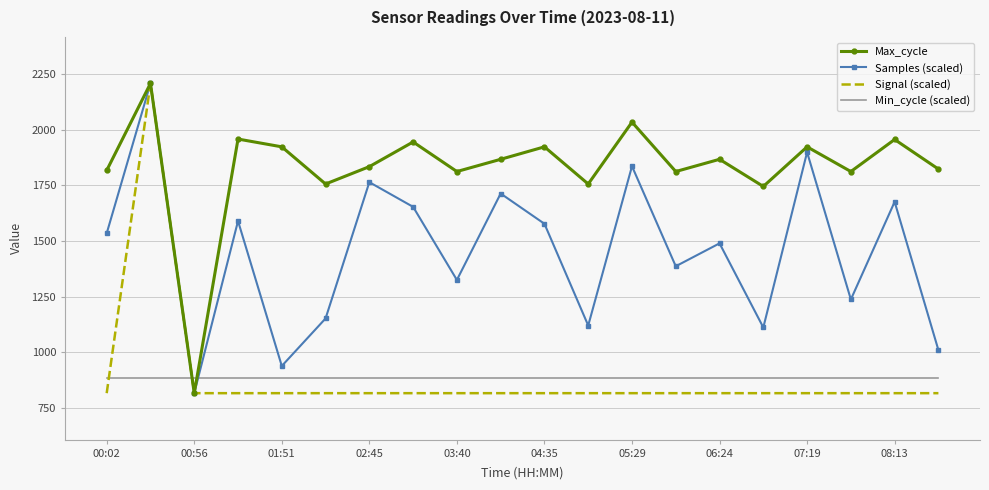

What is the minimum value shown in the chart?

816.0